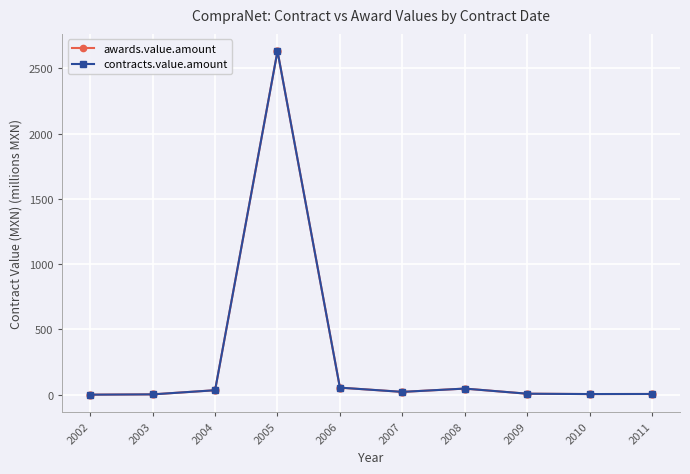

How many interior local peaks does the contracts.value.amount series have?

2